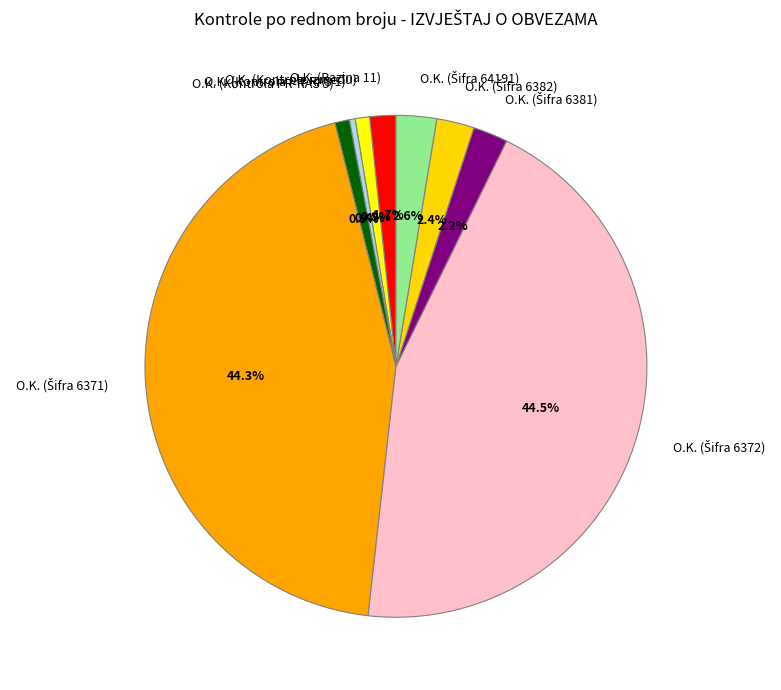

Which category has the smallest portion of the pie?

O.K. (Kontrola PR-RAS 1)